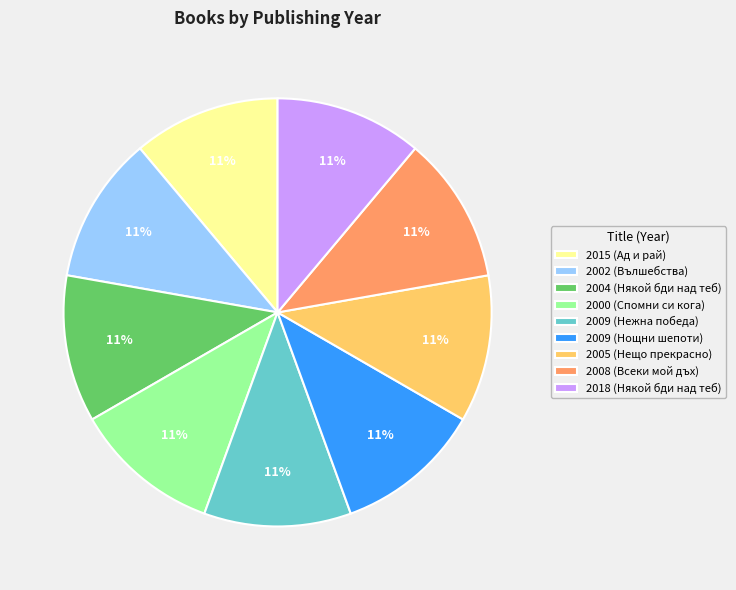

True or false: 2004 (Някой бди над теб) accounts for 20% of the total.

False